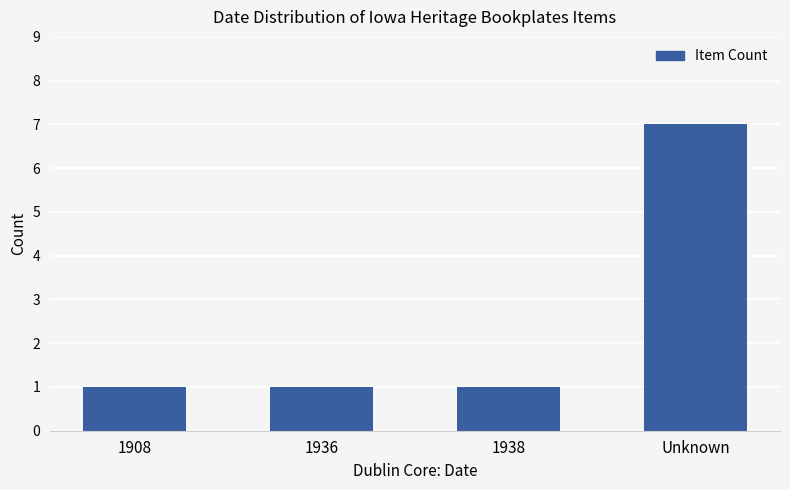

What is the greatest value displayed?

7